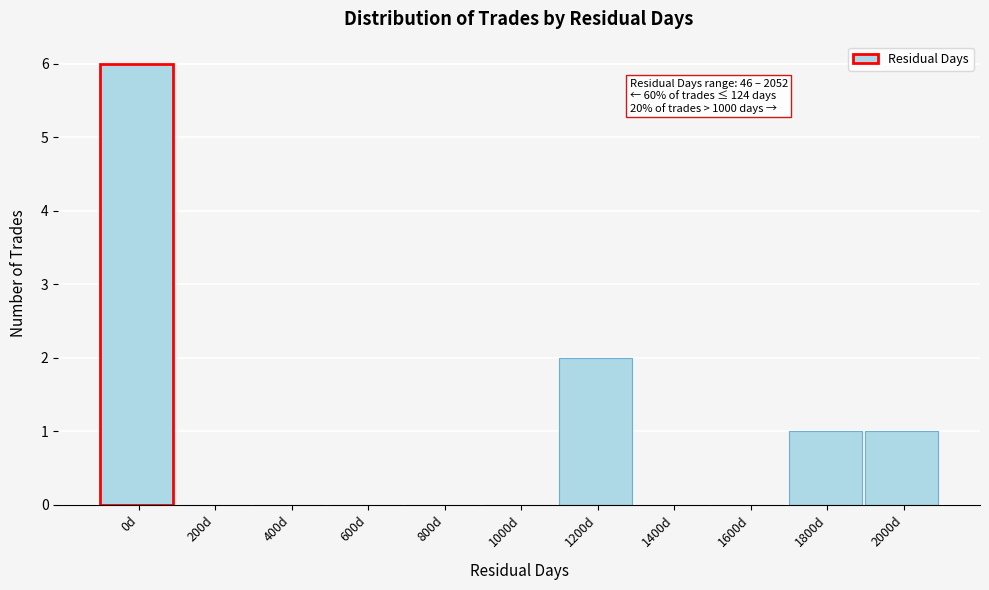

Reading left to right, list all the values displayed in this chart.

0d=6	200d=0	400d=0	600d=0	800d=0	1000d=0	1200d=2	1400d=0	1600d=0	1800d=1	2000d=1